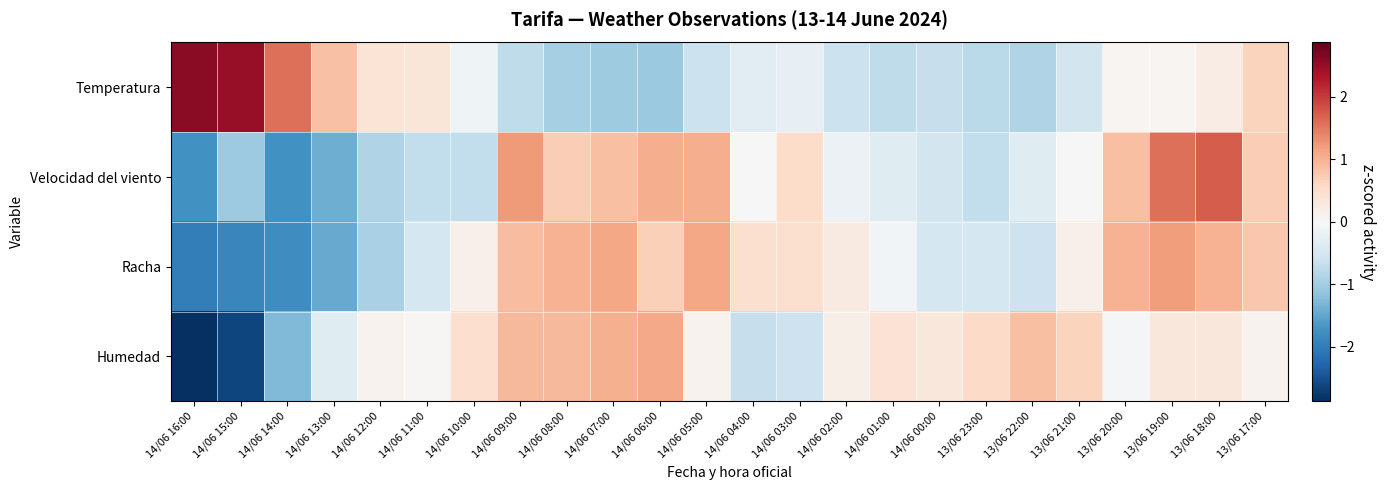

At how many categories does at least one series exceed 1?

9